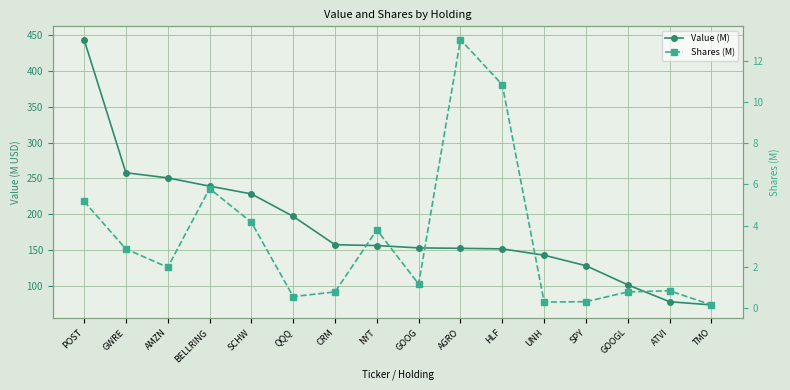

Is this an area chart (filled region under the line)?

No